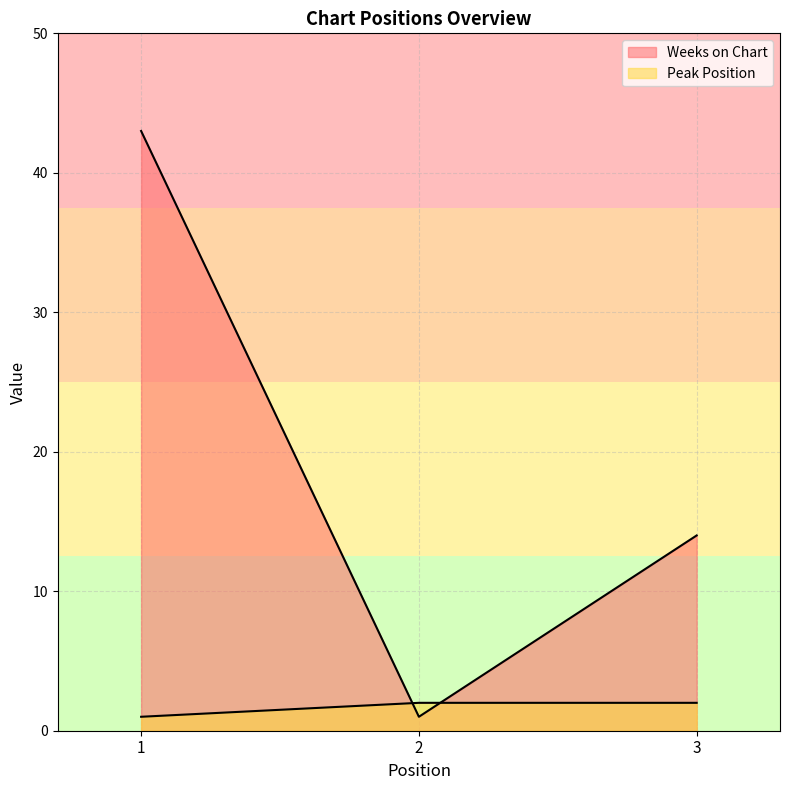

What are all the series names shown in the legend?

Weeks on Chart, Peak Position